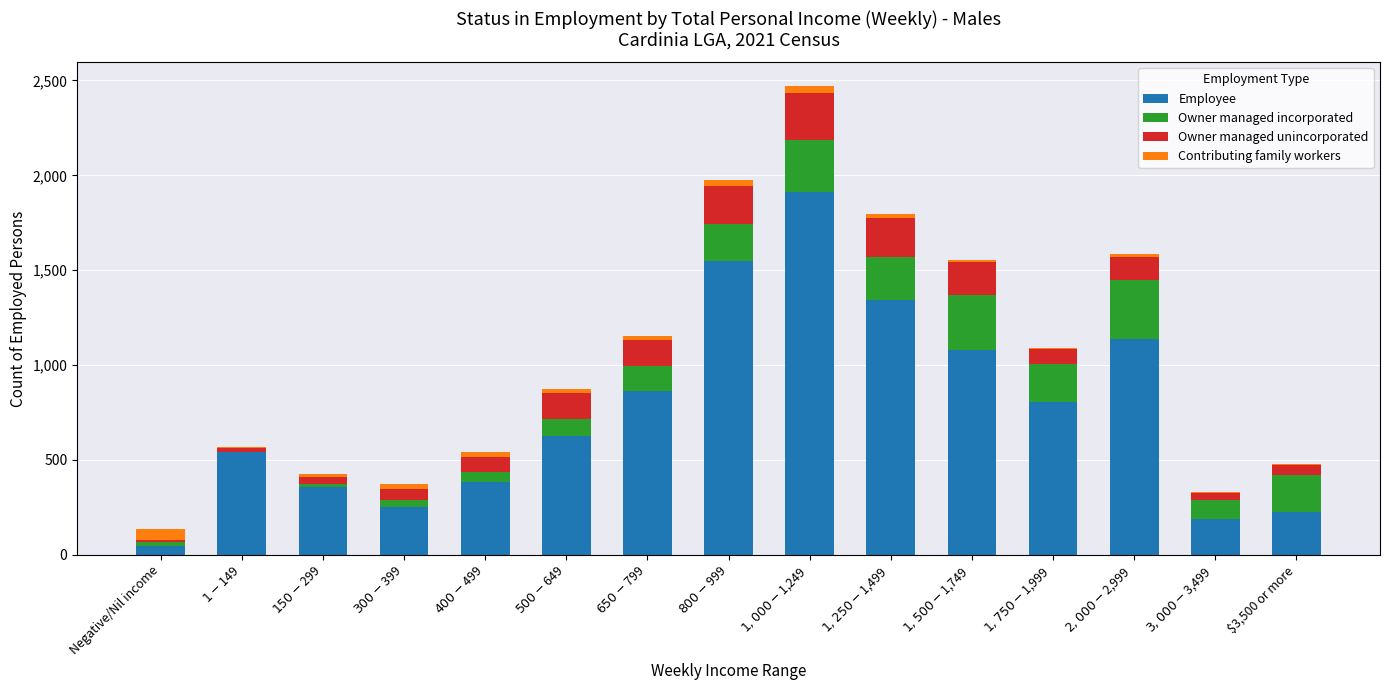

How many series are shown in this chart?

4